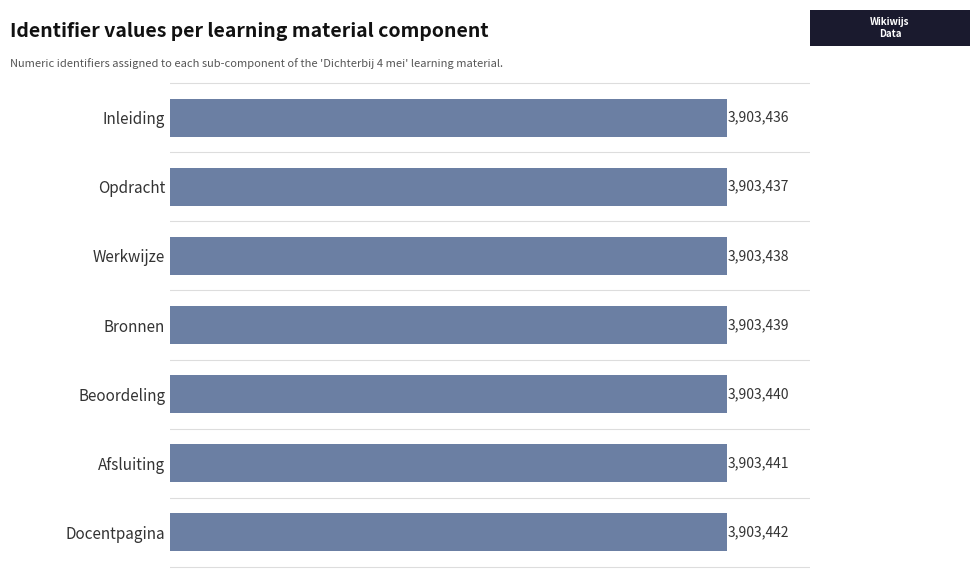

Count the values in the range 3903437 to 3903441.

5